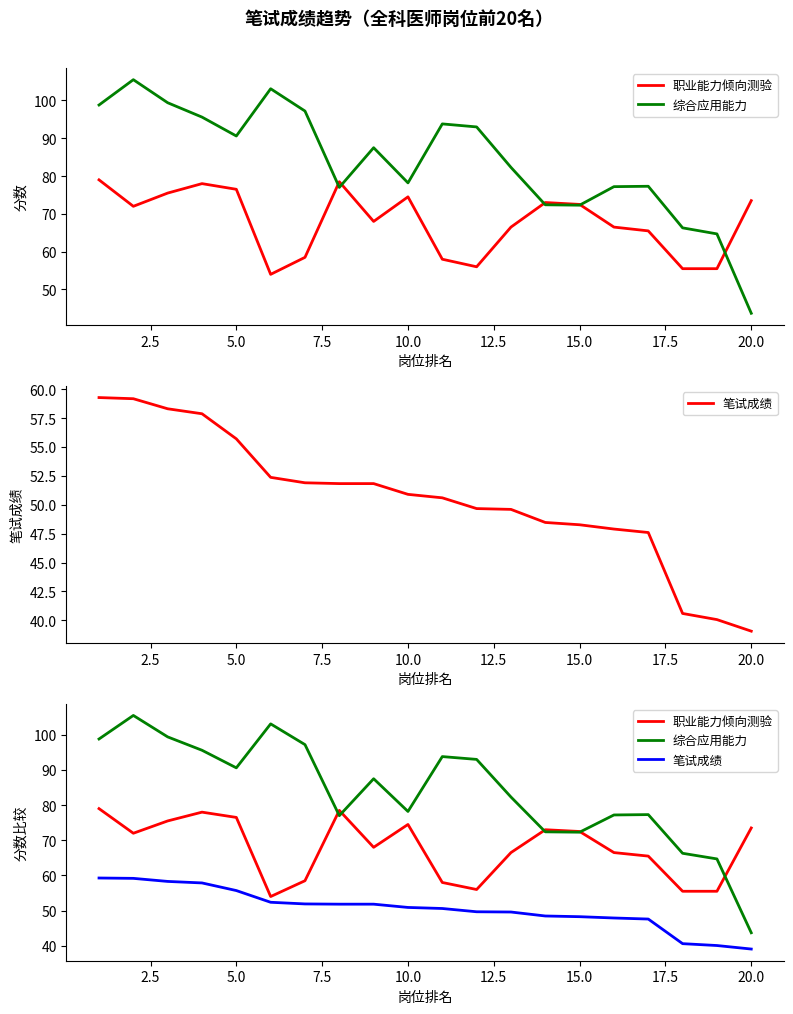

True or false: 笔试成绩 has more than 2 interior local peaks.

False